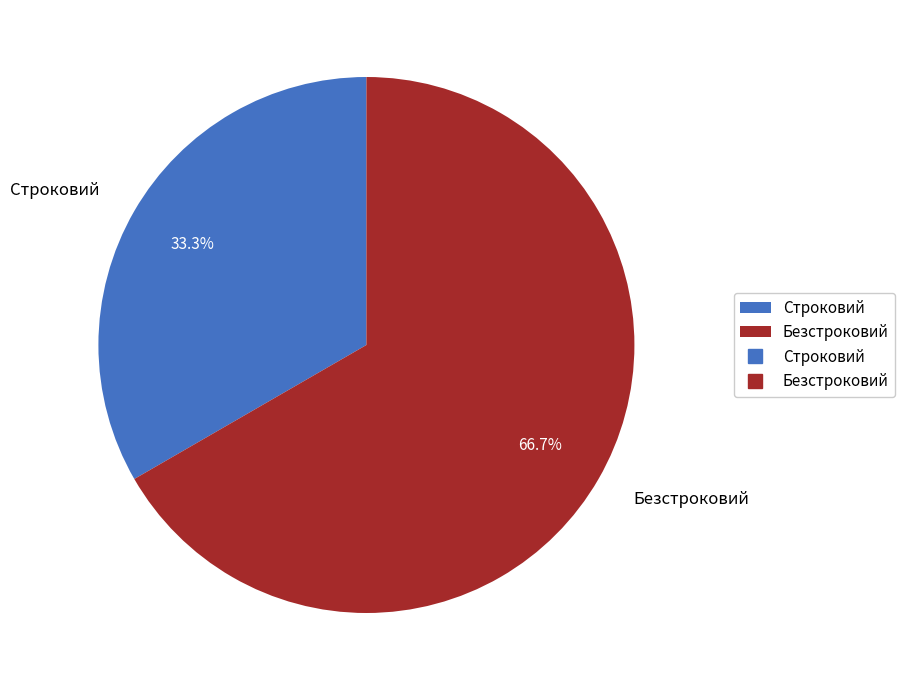

Does Безстроковий account for over 50% of the chart?

Yes